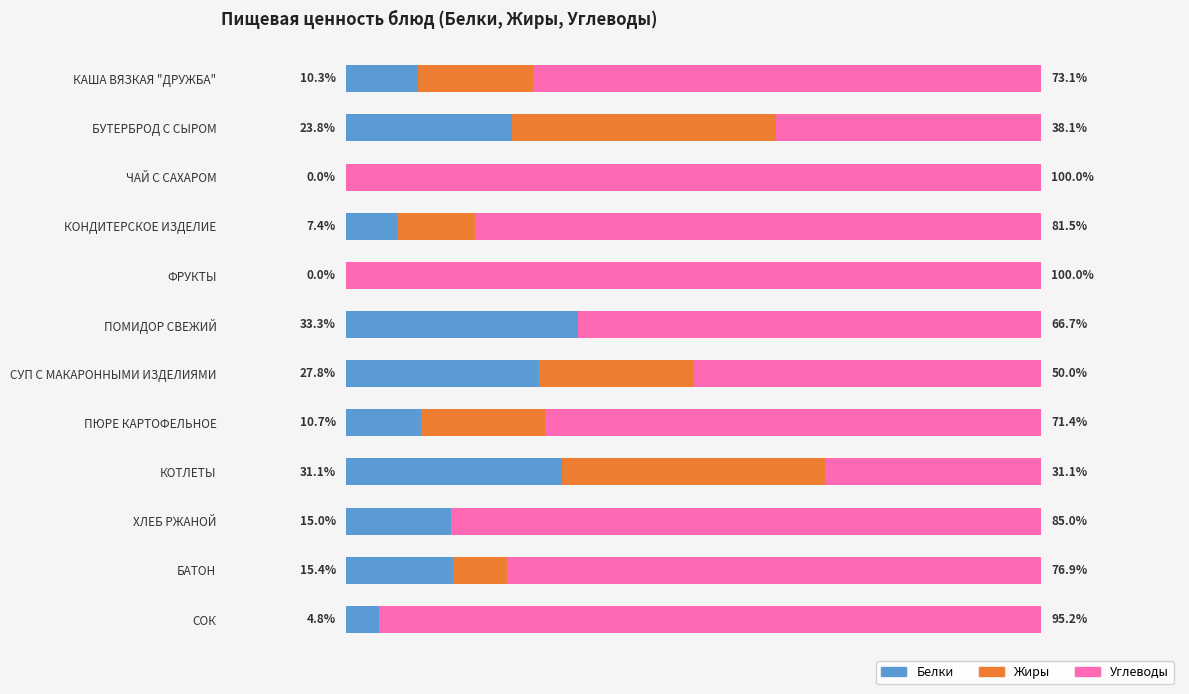

Where is Белки nearest to the value 16?

БАТОН